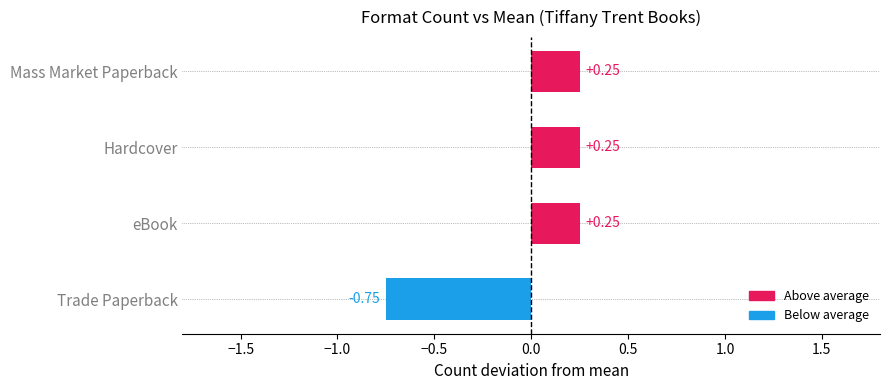

Which label corresponds to the smallest value in the chart?

Trade Paperback